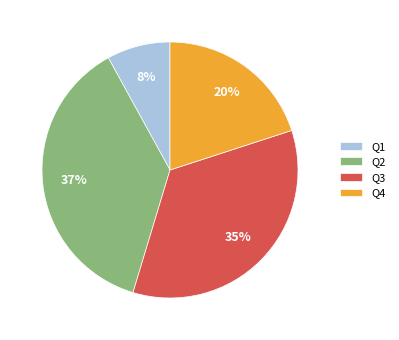

How many segments does this pie chart have?

4